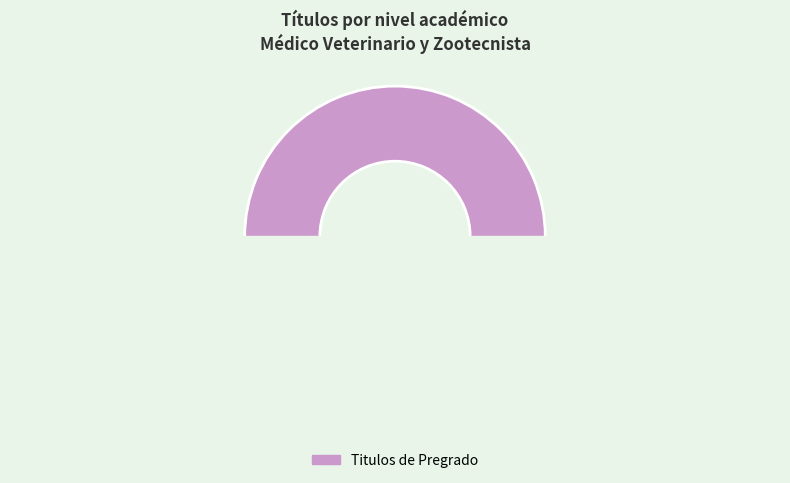

Which category has the biggest portion of the pie?

Titulos de Pregrado